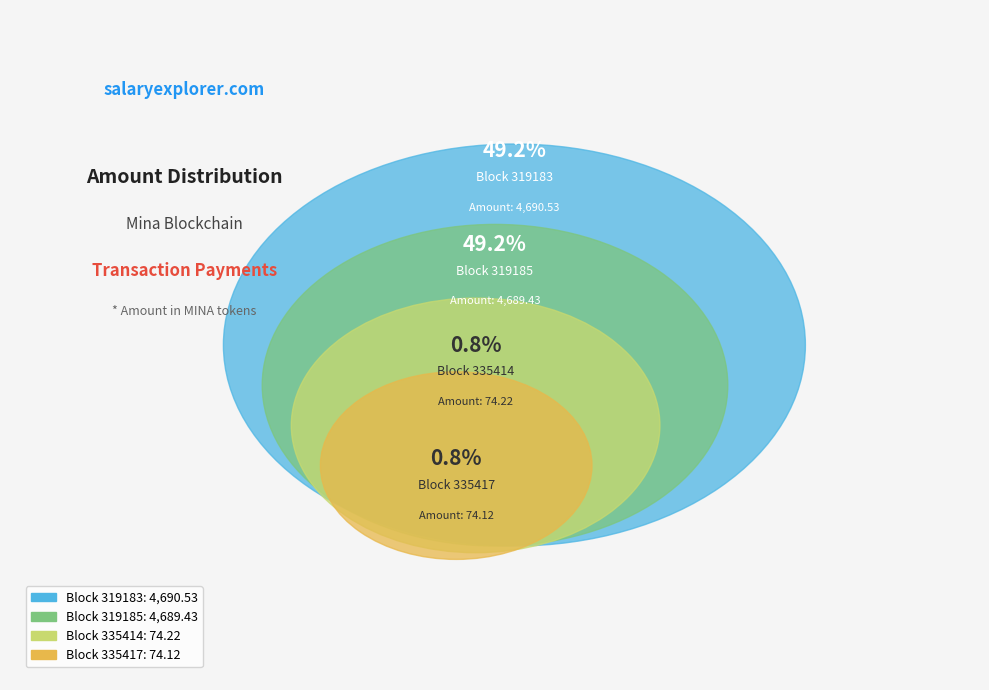

To the nearest percent, what percentage of the pie is 335417?

1%